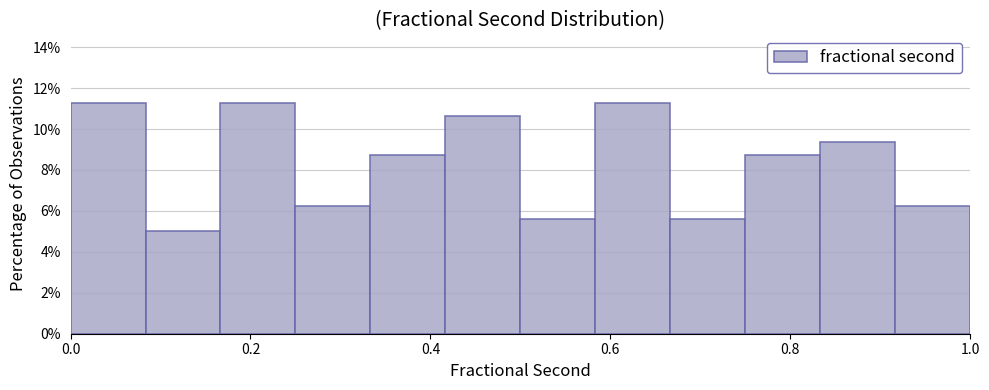

Reading left to right, list every bar in this chart as the range it spans on the x-axis followed by its height. Neither the bar edges nor the heights are printed on the chart, so give them approximately, as read against the axes.

0.00 to 0.08: 11.2
0.08 to 0.16: 5.0
0.16 to 0.26: 11.2
0.26 to 0.34: 6.2
0.34 to 0.42: 8.8
0.42 to 0.50: 10.6
0.50 to 0.58: 5.6
0.58 to 0.66: 11.2
0.66 to 0.76: 5.6
0.76 to 0.84: 8.8
0.84 to 0.92: 9.4
0.92 to 1.00: 6.2